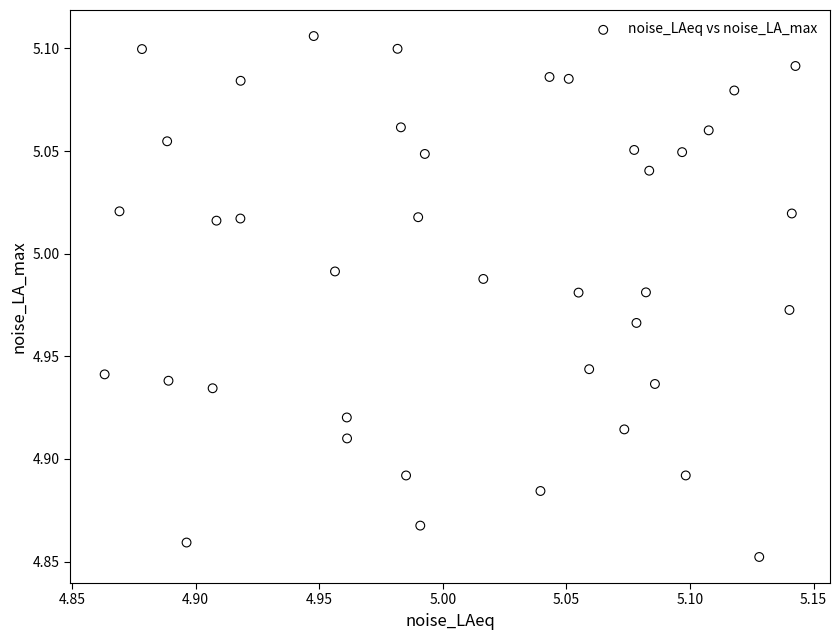

What is the range of X values (max minus min)?

0.3